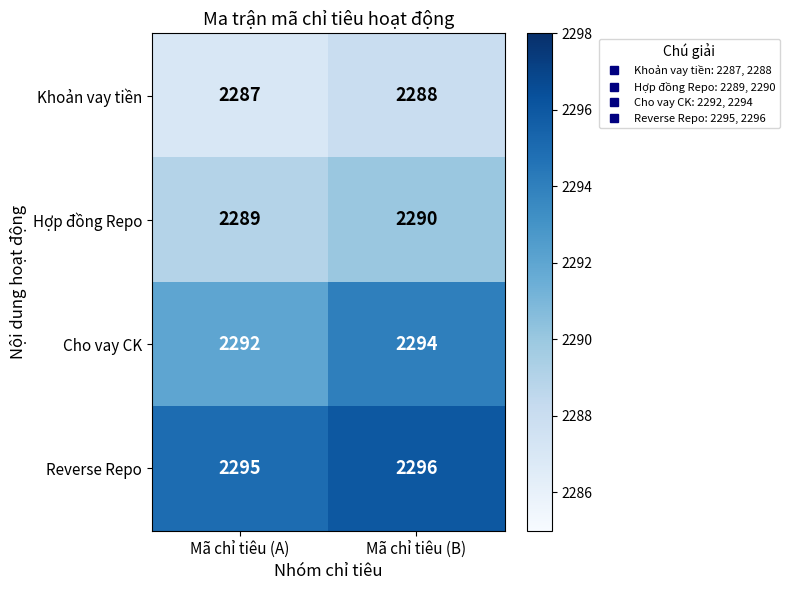

What is the total value across all series at Mã chỉ tiêu (B)?

9168